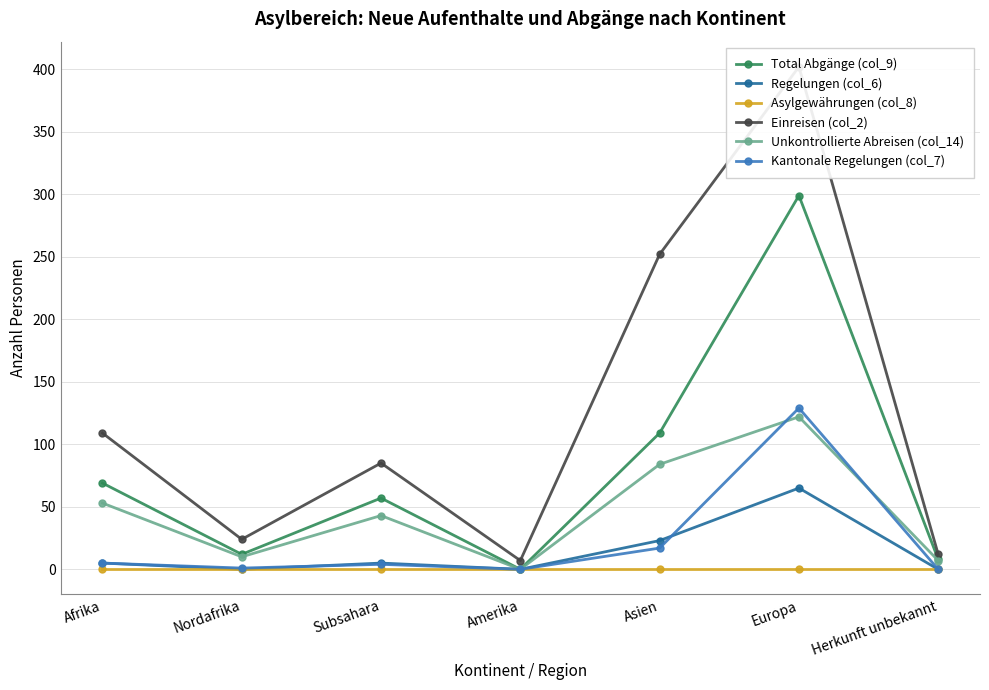

The value of Unkontrollierte Abreisen (col_14) at Europa is 188. True or false?

False